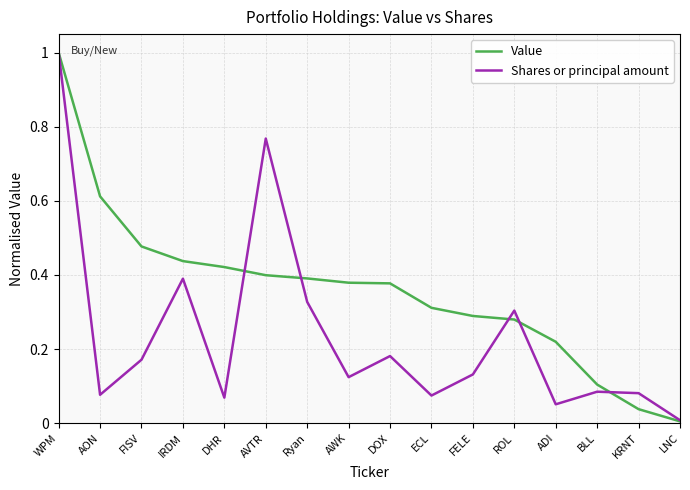

Which series has the largest range (max minus min)?

Value